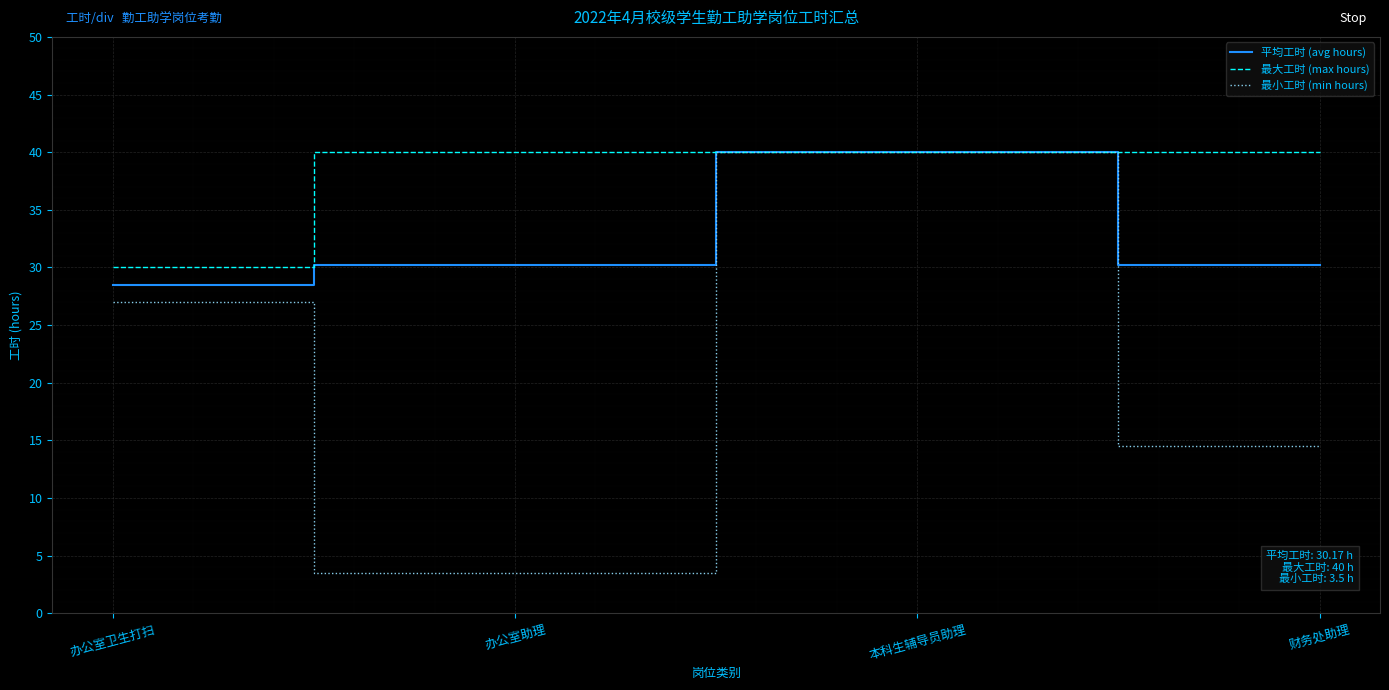

At which category does 最小工时 (min hours) reach its first local valley?

办公室助理